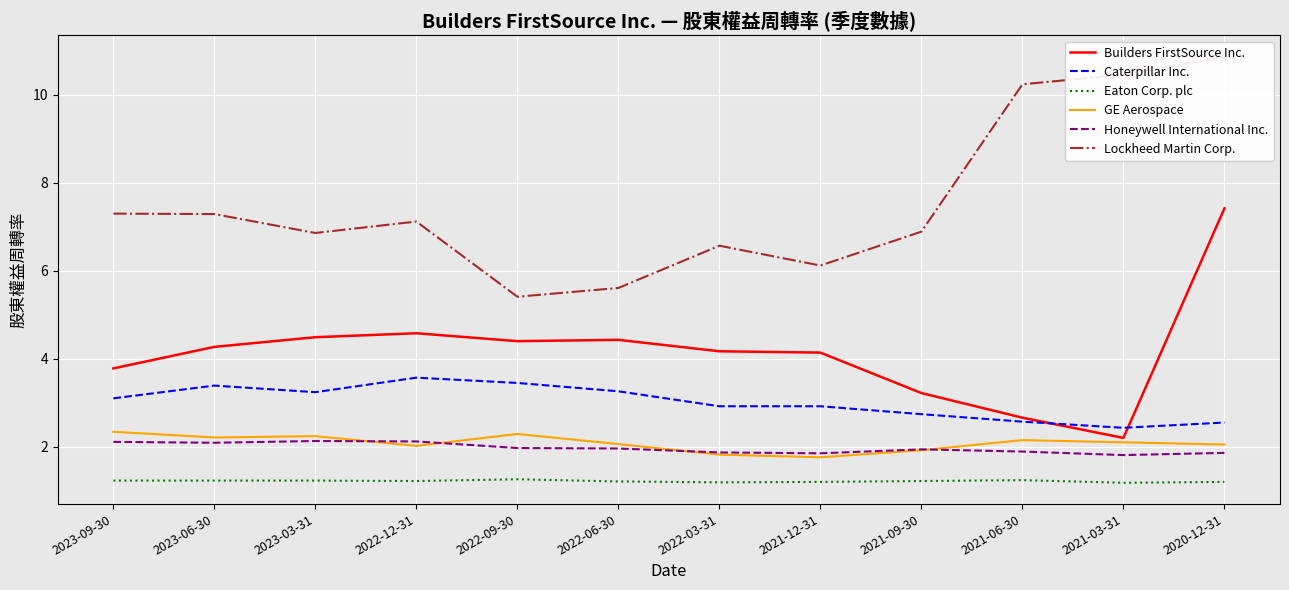

Reading left to right, what are all the values shown in this chart?

Builders FirstSource Inc.: 2023-09-30=3.8	2023-06-30=4.3	2023-03-31=4.5	2022-12-31=4.6	2022-09-30=4.4	2022-06-30=4.4	2022-03-31=4.2	2021-12-31=4.1	2021-09-30=3.2	2021-06-30=2.7	2021-03-31=2.2	2020-12-31=7.4
Caterpillar Inc.: 2023-09-30=3.1	2023-06-30=3.4	2023-03-31=3.2	2022-12-31=3.6	2022-09-30=3.5	2022-06-30=3.3	2022-03-31=2.9	2021-12-31=2.9	2021-09-30=2.7	2021-06-30=2.6	2021-03-31=2.4	2020-12-31=2.5
Eaton Corp. plc: 2023-09-30=1.2	2023-06-30=1.2	2023-03-31=1.2	2022-12-31=1.2	2022-09-30=1.3	2022-06-30=1.2	2022-03-31=1.2	2021-12-31=1.2	2021-09-30=1.2	2021-06-30=1.2	2021-03-31=1.2	2020-12-31=1.2
GE Aerospace: 2023-09-30=2.3	2023-06-30=2.2	2023-03-31=2.2	2022-12-31=2.0	2022-09-30=2.3	2022-06-30=2.1	2022-03-31=1.8	2021-12-31=1.8	2021-09-30=1.9	2021-06-30=2.1	2021-03-31=2.1	2020-12-31=2.0
Honeywell International Inc.: 2023-09-30=2.1	2023-06-30=2.1	2023-03-31=2.1	2022-12-31=2.1	2022-09-30=2.0	2022-06-30=2.0	2022-03-31=1.9	2021-12-31=1.9	2021-09-30=1.9	2021-06-30=1.9	2021-03-31=1.8	2020-12-31=1.9
Lockheed Martin Corp.: 2023-09-30=7.3	2023-06-30=7.3	2023-03-31=6.9	2022-12-31=7.1	2022-09-30=5.4	2022-06-30=5.6	2022-03-31=6.6	2021-12-31=6.1	2021-09-30=6.9	2021-06-30=10.2	2021-03-31=10.5	2020-12-31=10.9